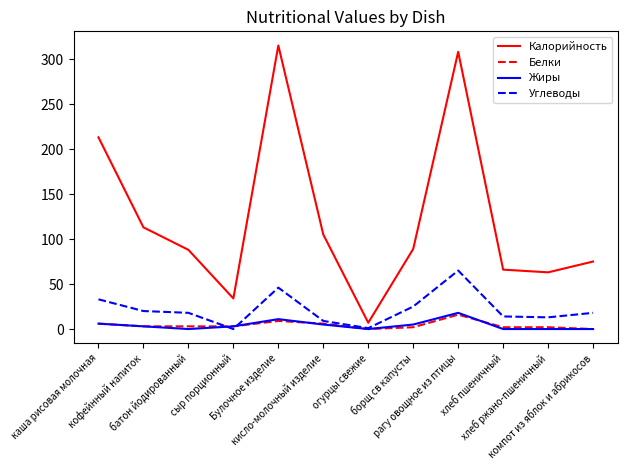

At which category is the sum across all series the highest?

рагу овощное из птицы